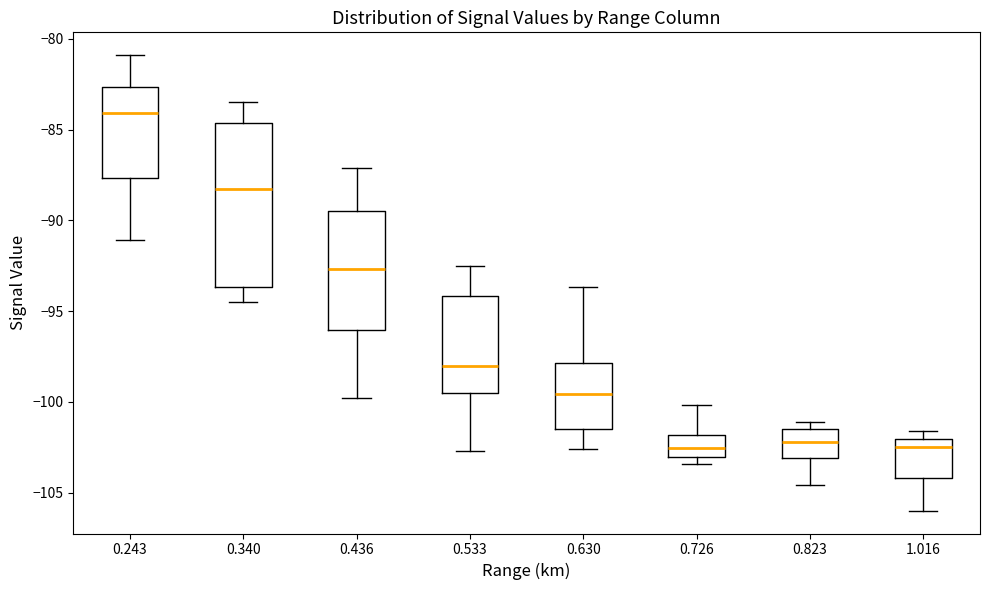

Comparing the boxes themselves (not the whiskers), which one is the tallest?

0.340